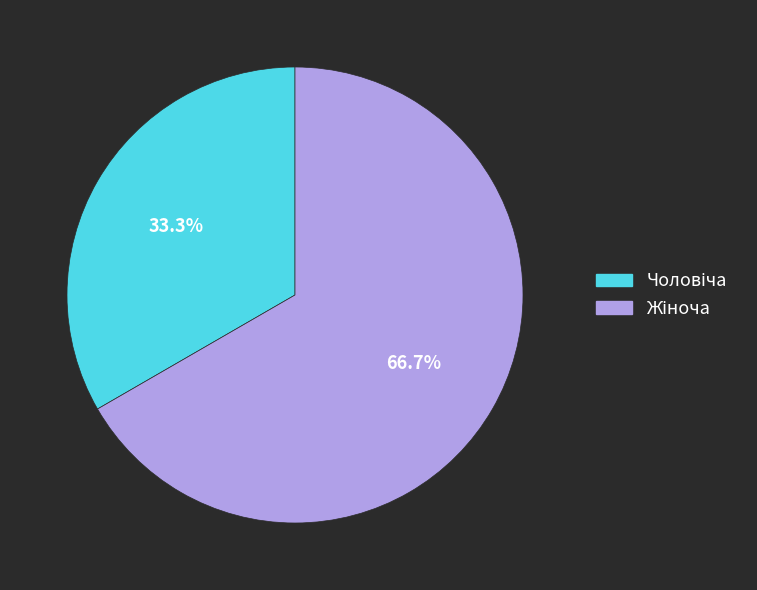

Is there a majority slice in this chart?

Yes